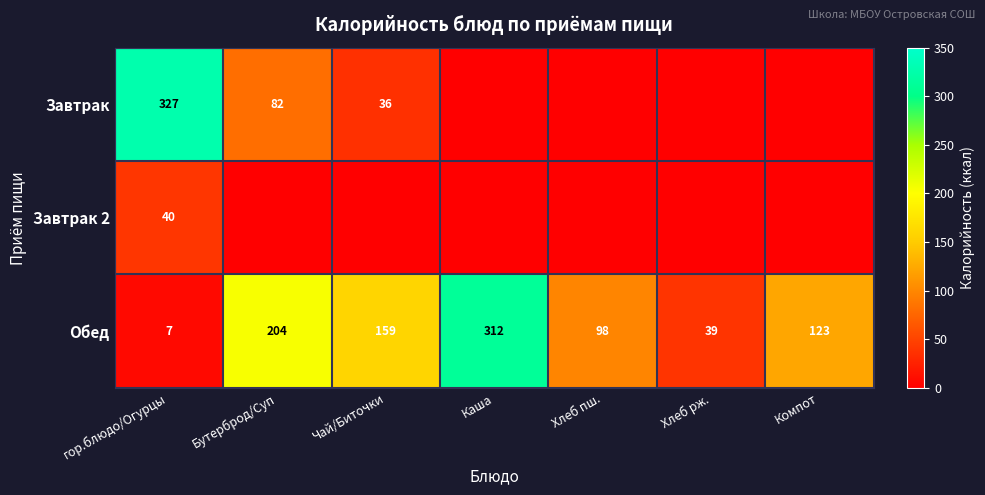

Rank the categories by Обед value from lowest to highest.

гор.блюдо/Огурцы, Хлеб рж., Хлеб пш., Компот, Чай/Биточки, Бутерброд/Суп, Каша